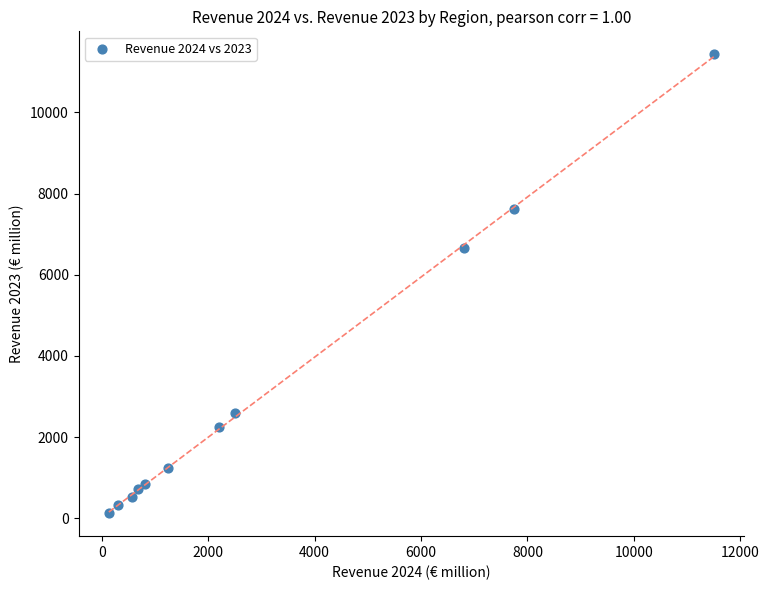

What Y value in the scatter plot is closest to 5779?

6651.3